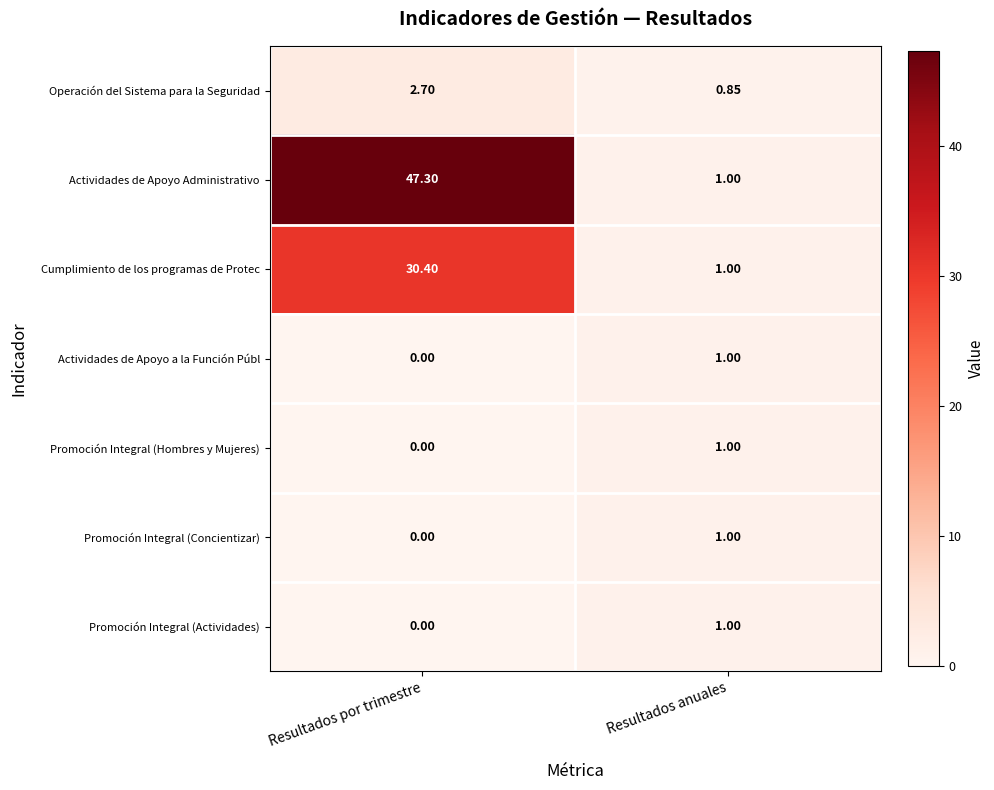

At which category is the sum across all series the highest?

Resultados por trimestre